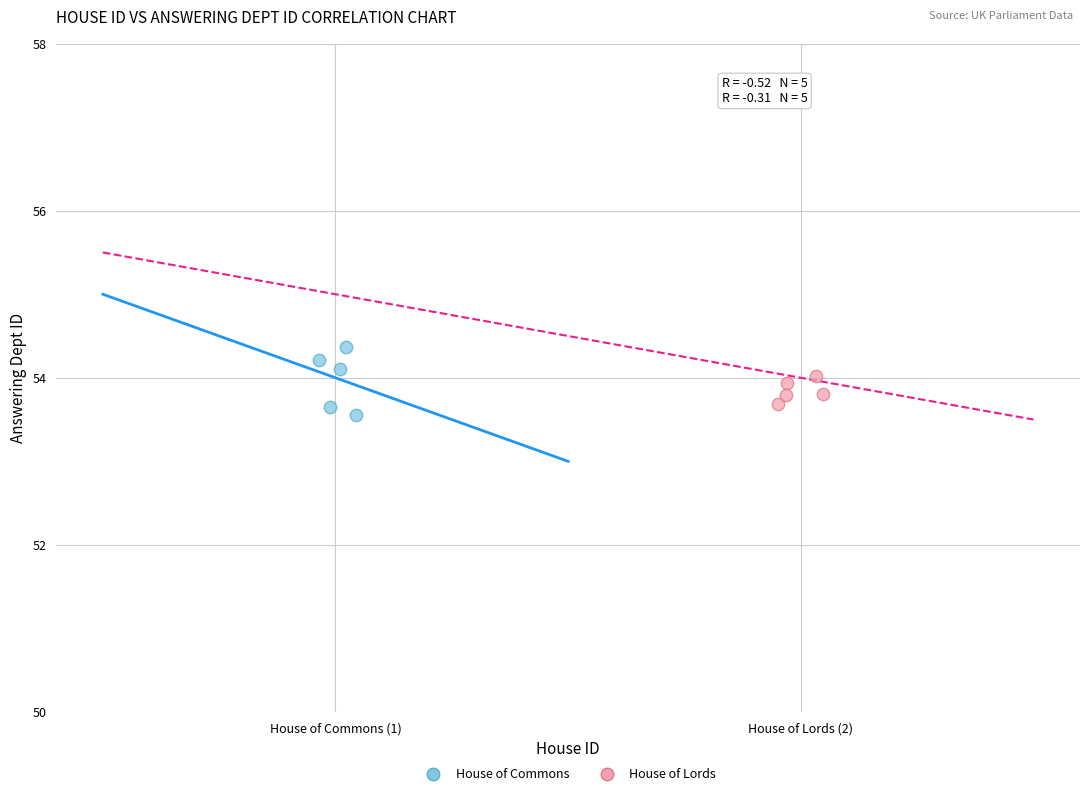

Which series contains the highest Y value?

House of Commons